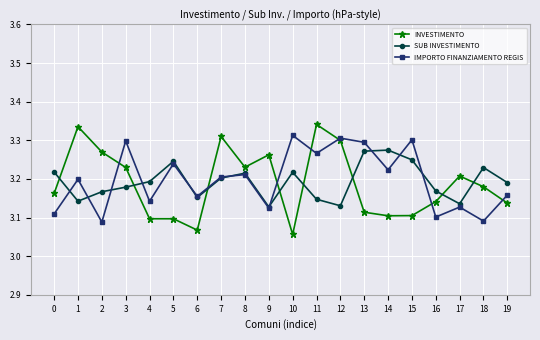

At which category does IMPORTO FINANZIAMENTO REGIS reach its first local peak?

1